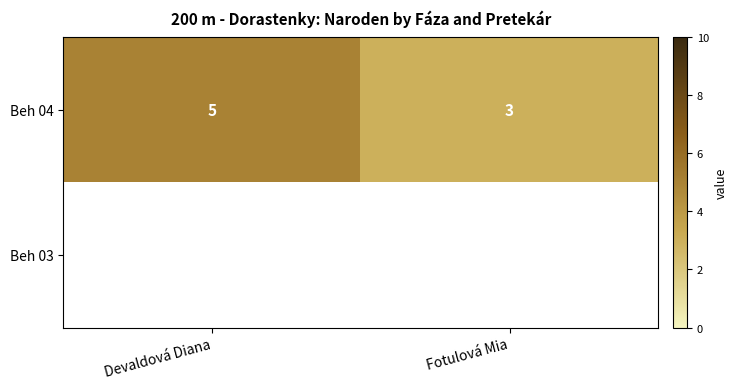

At how many categories does at least one series exceed 3?

1